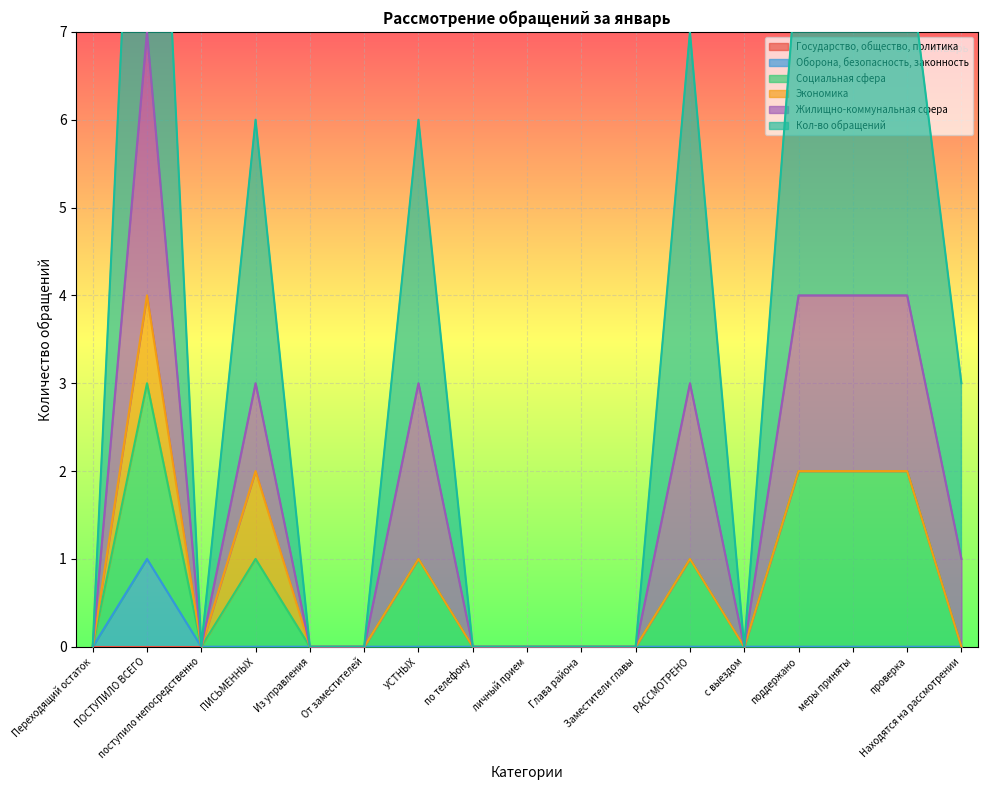

In Оборона, безопасность, законность, how many points are higher than both neighbors (excluding endpoints)?

1